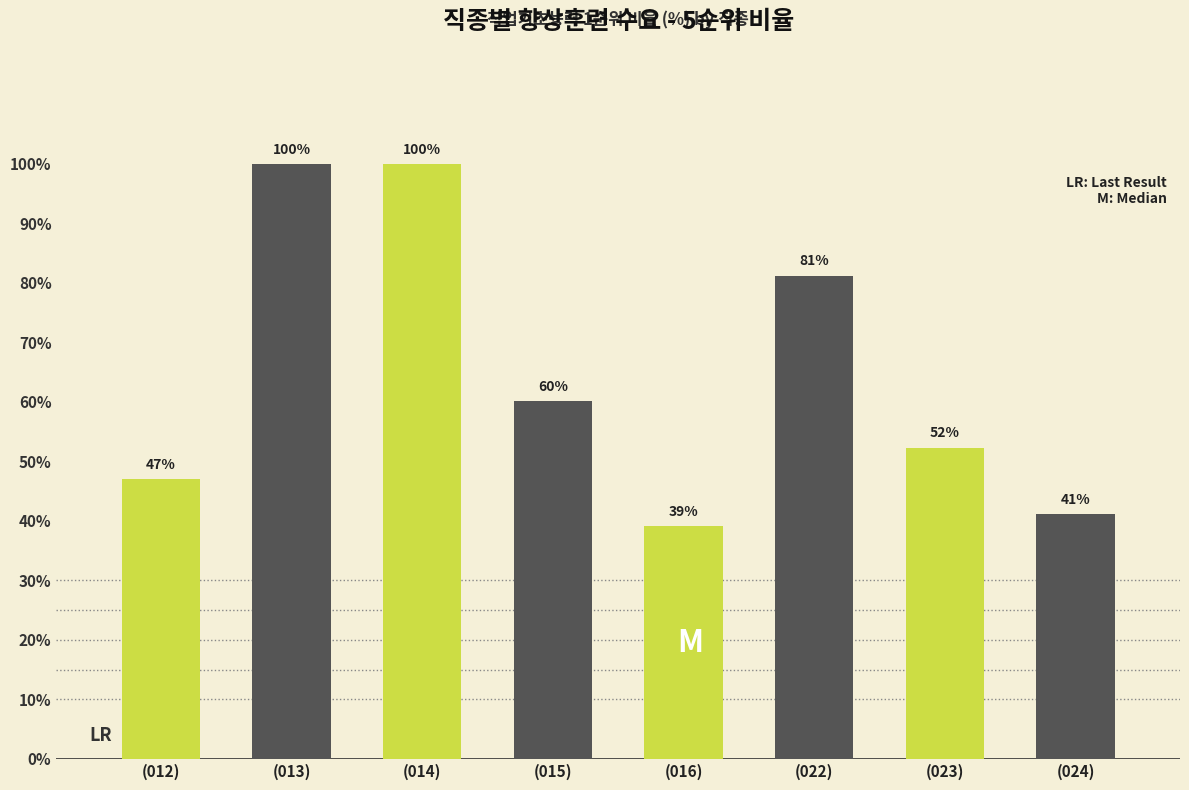

Which category has the lowest value across all series?

(016)